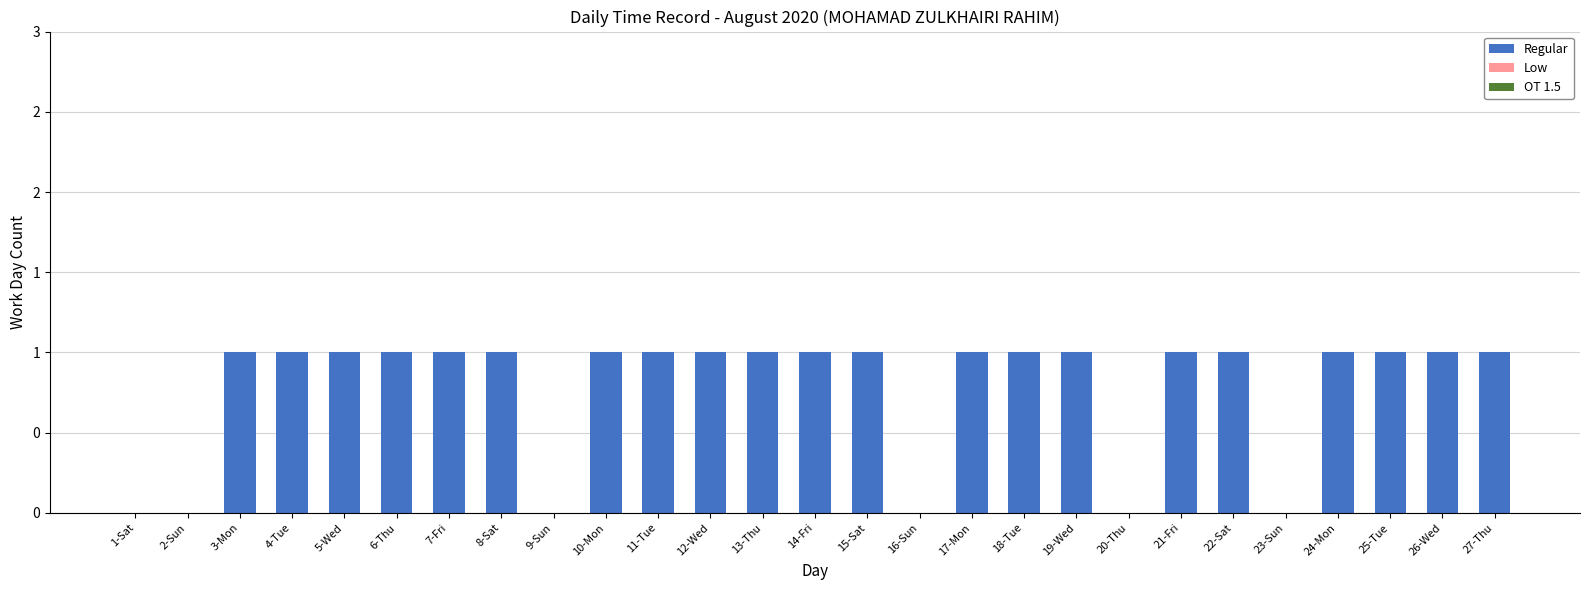

Are the bars horizontal?

No